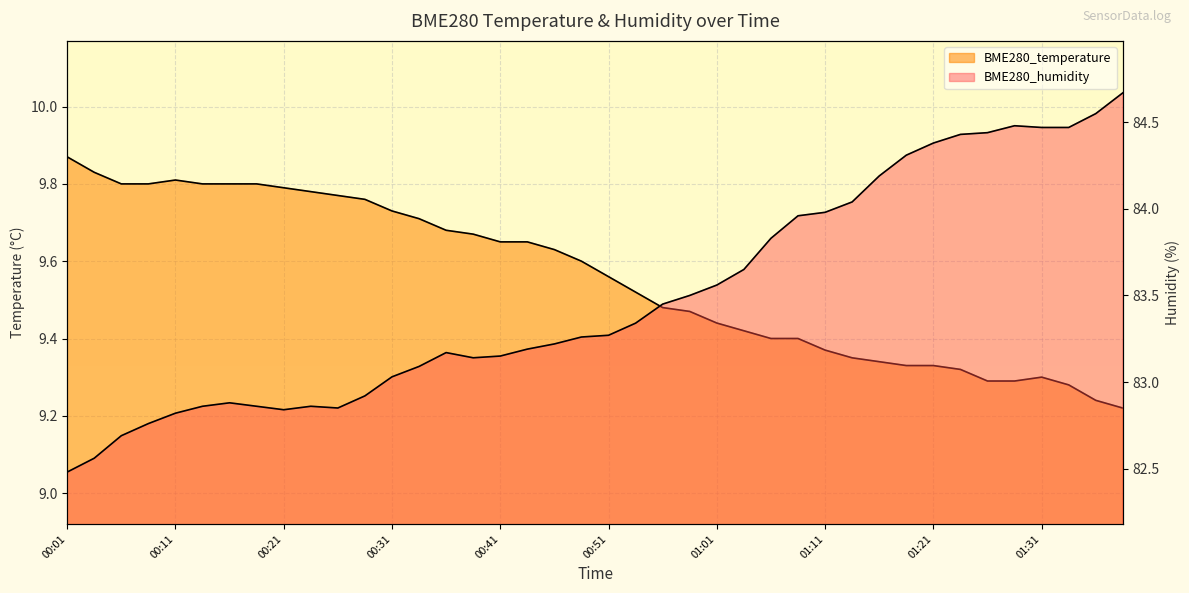

How many series are shown in this chart?

2